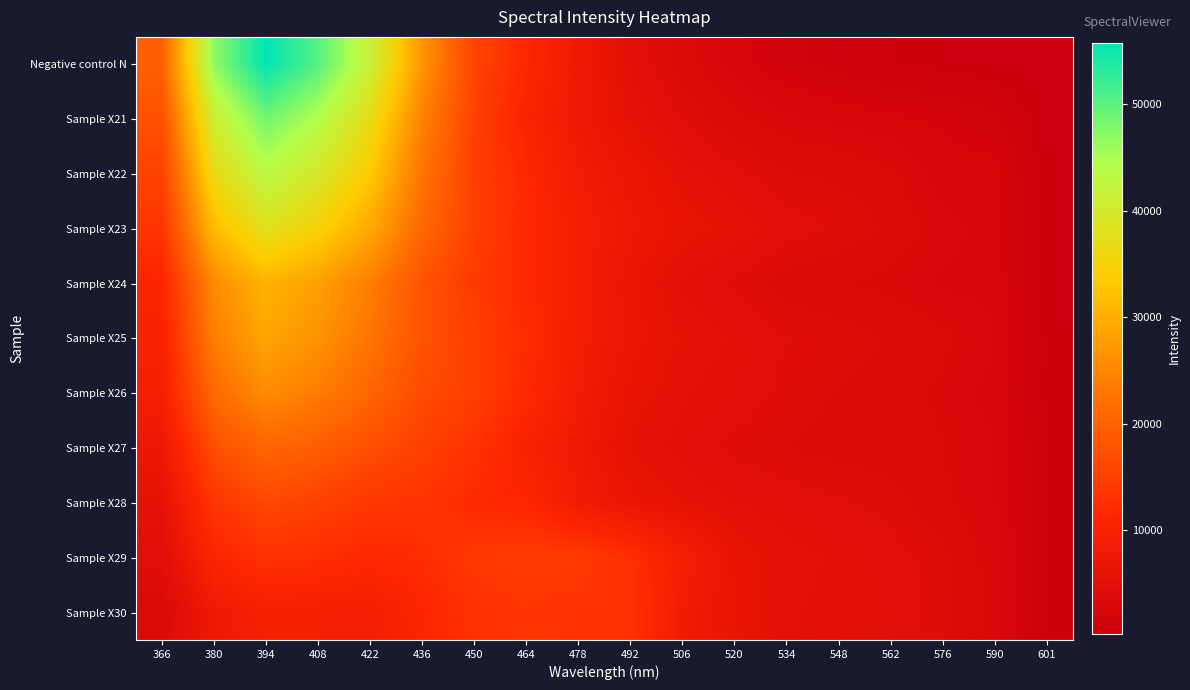

Which series has the largest total across all categories?

Negative control N